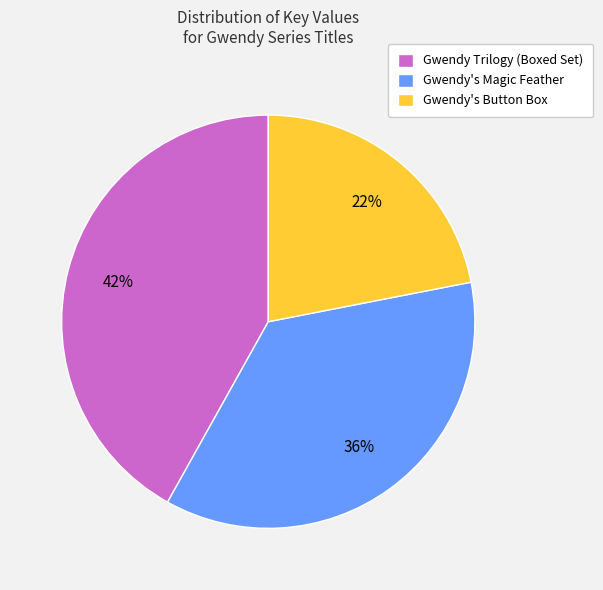

Which has a higher value, Gwendy's Magic Feather or Gwendy Trilogy (Boxed Set)?

Gwendy Trilogy (Boxed Set)